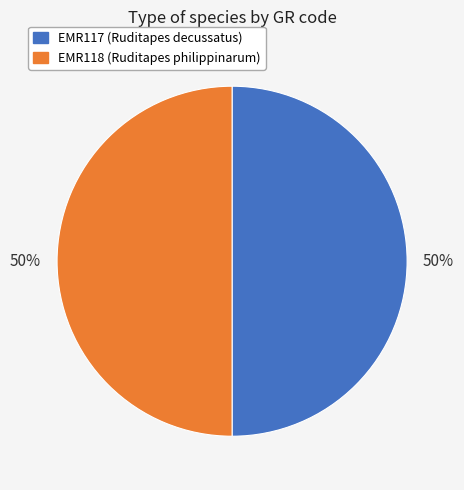

To the nearest percent, what is the average slice percentage?

50%